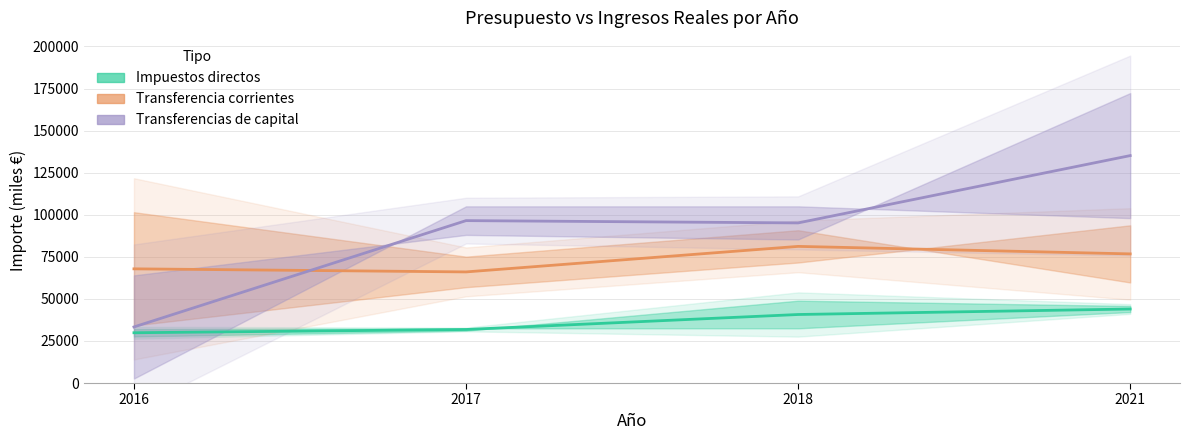

How many distinct data groups are displayed?

3